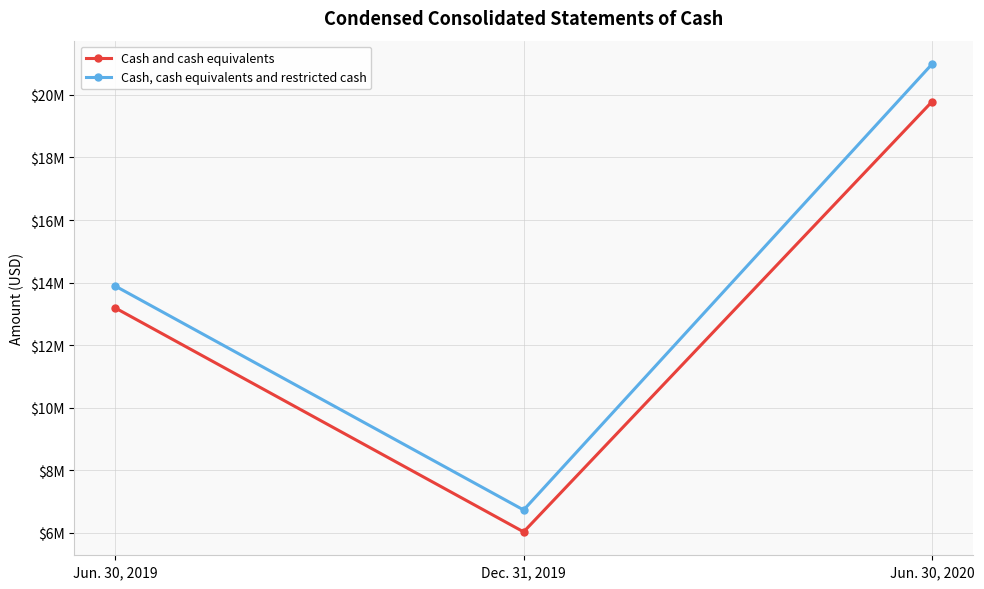

List the labels in order of Cash, cash equivalents and restricted cash value, smallest first.

Dec. 31, 2019, Jun. 30, 2019, Jun. 30, 2020